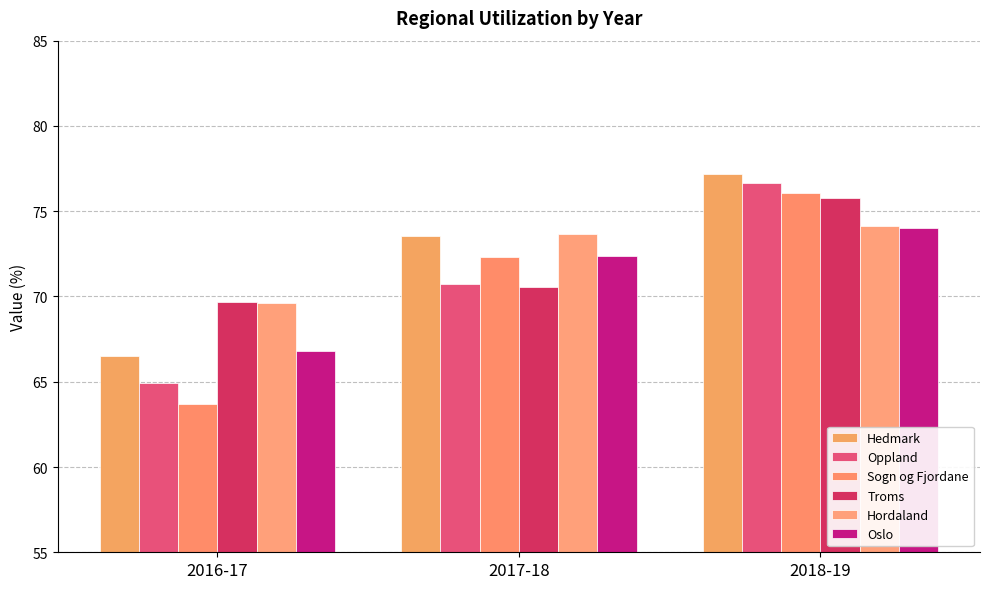

What is the minimum value shown in the chart?

63.7